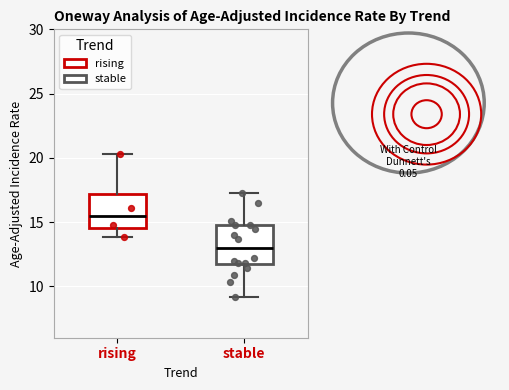

Where does the median line of the box for rising sit on the y-axis? The values are not printed on the chart, so give them approximately, as read against the axis.

15.5